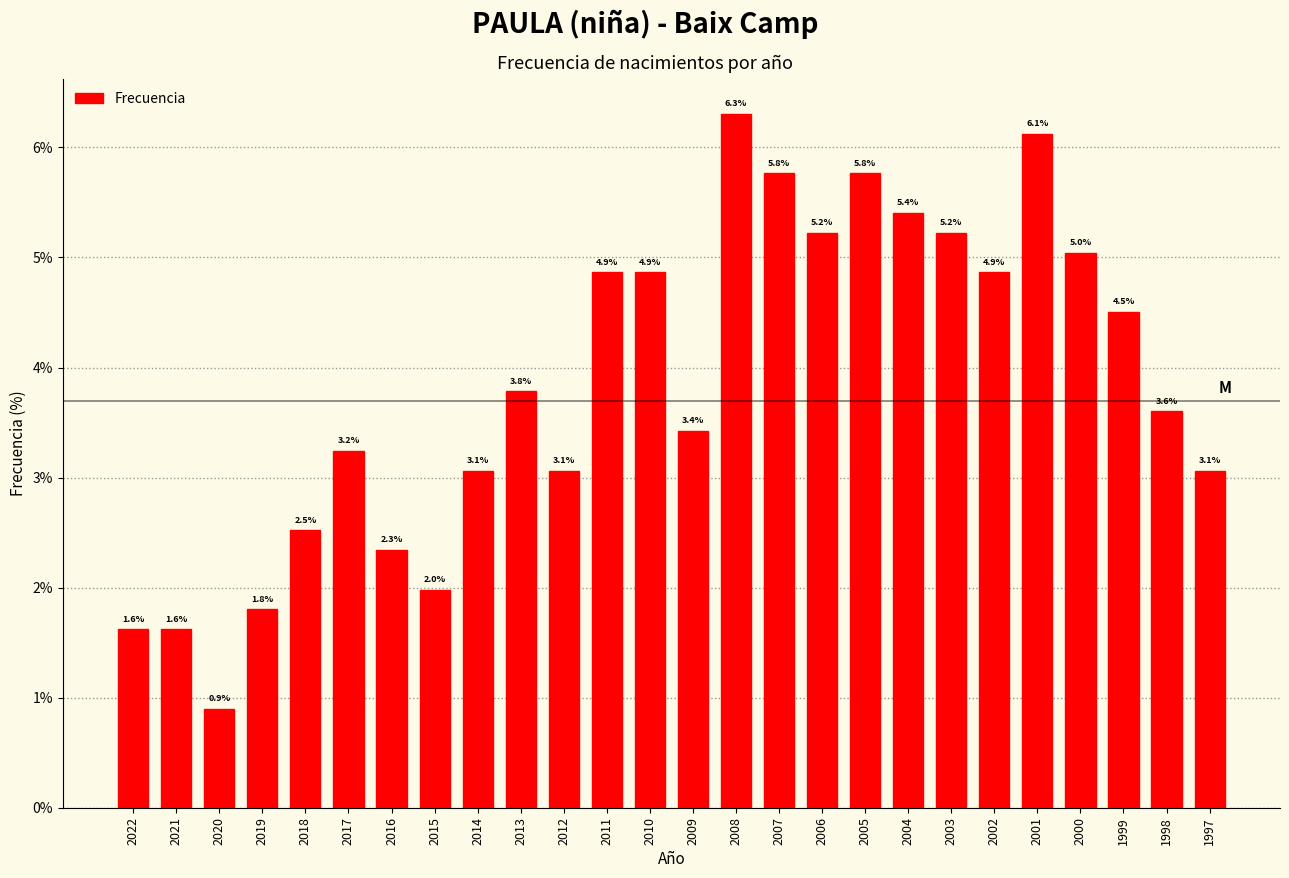

Reading left to right, transcribe all the data shown in this chart.

1.6	1.6	0.9	1.8	2.5	3.2	2.3	2.0	3.1	3.8	3.1	4.9	4.9	3.4	6.3	5.8	5.2	5.8	5.4	5.2	4.9	6.1	5.0	4.5	3.6	3.1